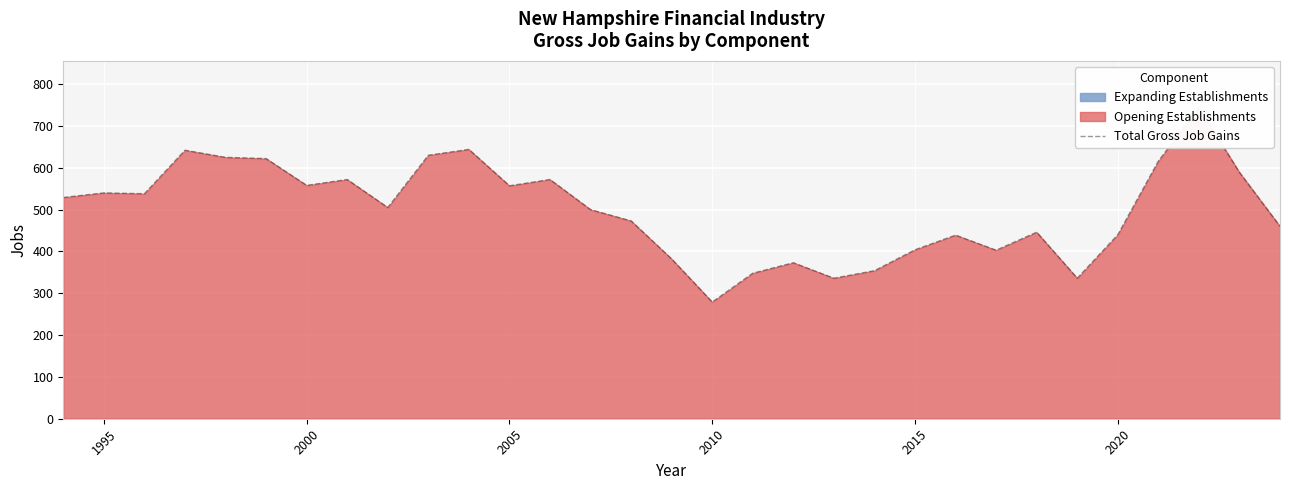

What is the difference between the maximum and minimum values?

465